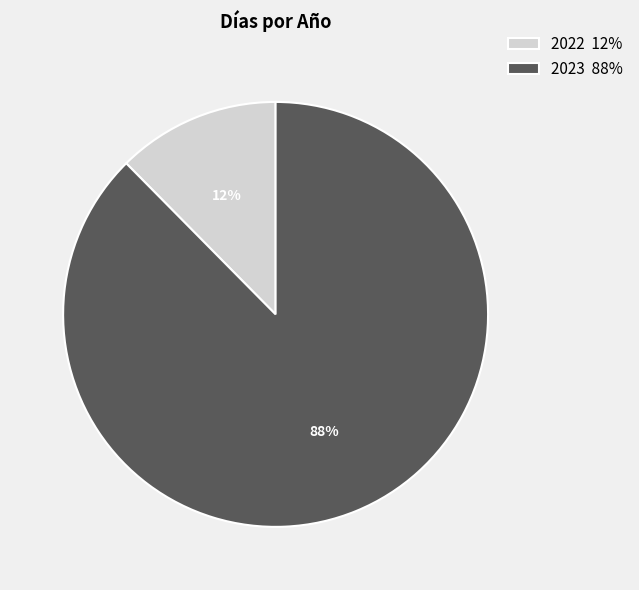

What percentage is the 2022 slice, to the nearest percent?

12%